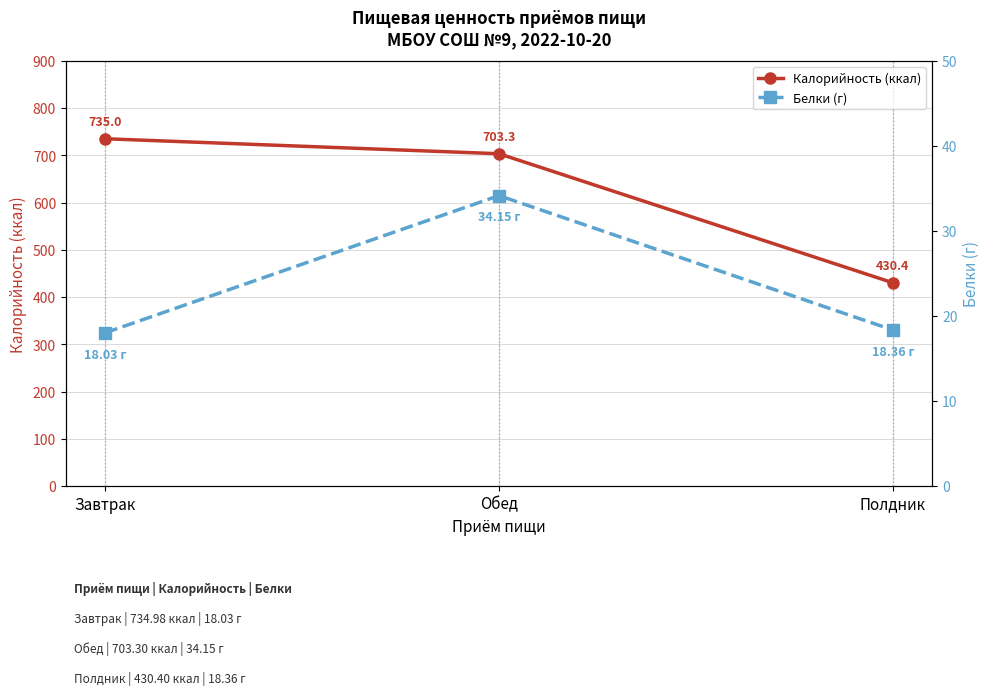

What is the difference between the highest and lowest values at Обед?

669.1